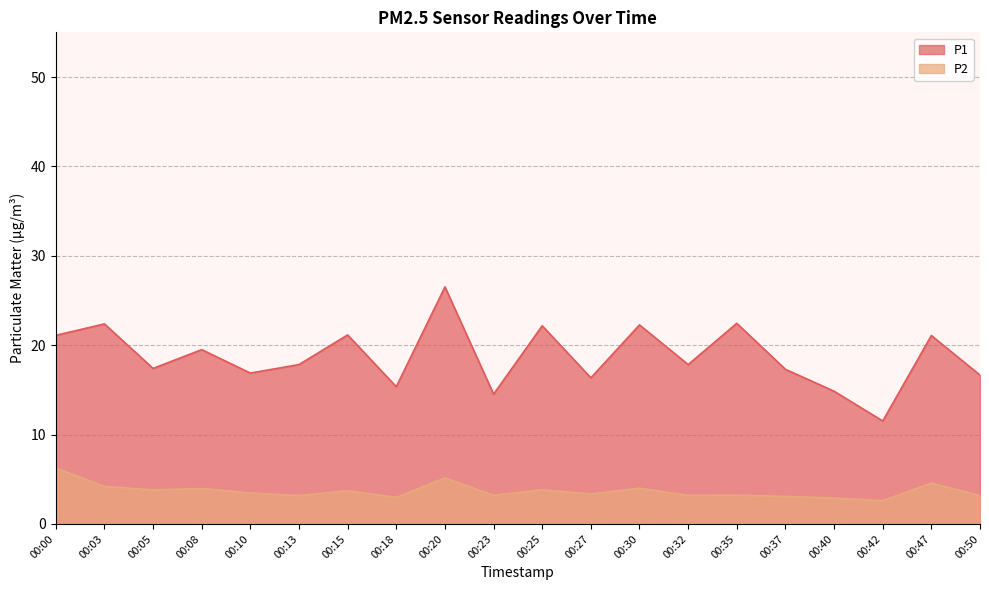

Rank the series by their average value, from highest to lowest.

P1, P2